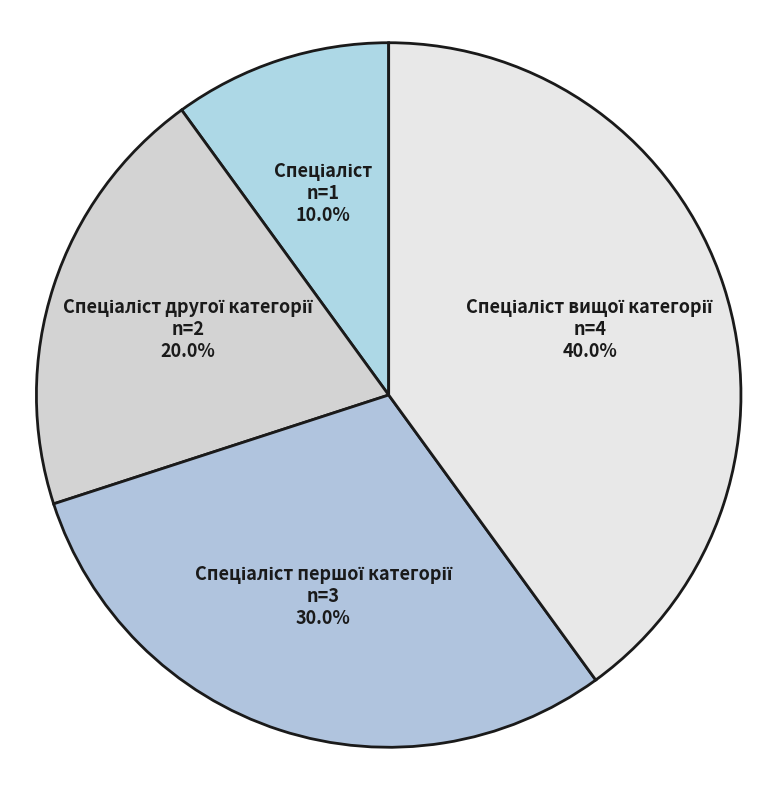

To the nearest percent, what is the difference between the largest and smallest slice percentages?

30%